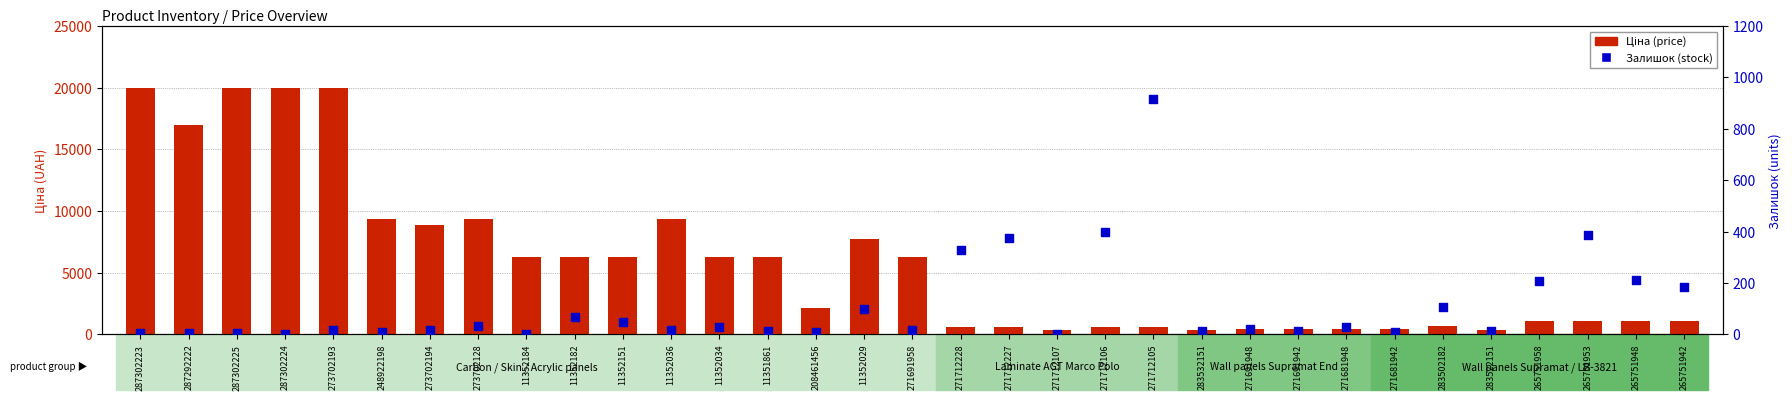

At which category is the sum across all series the highest?

273702193